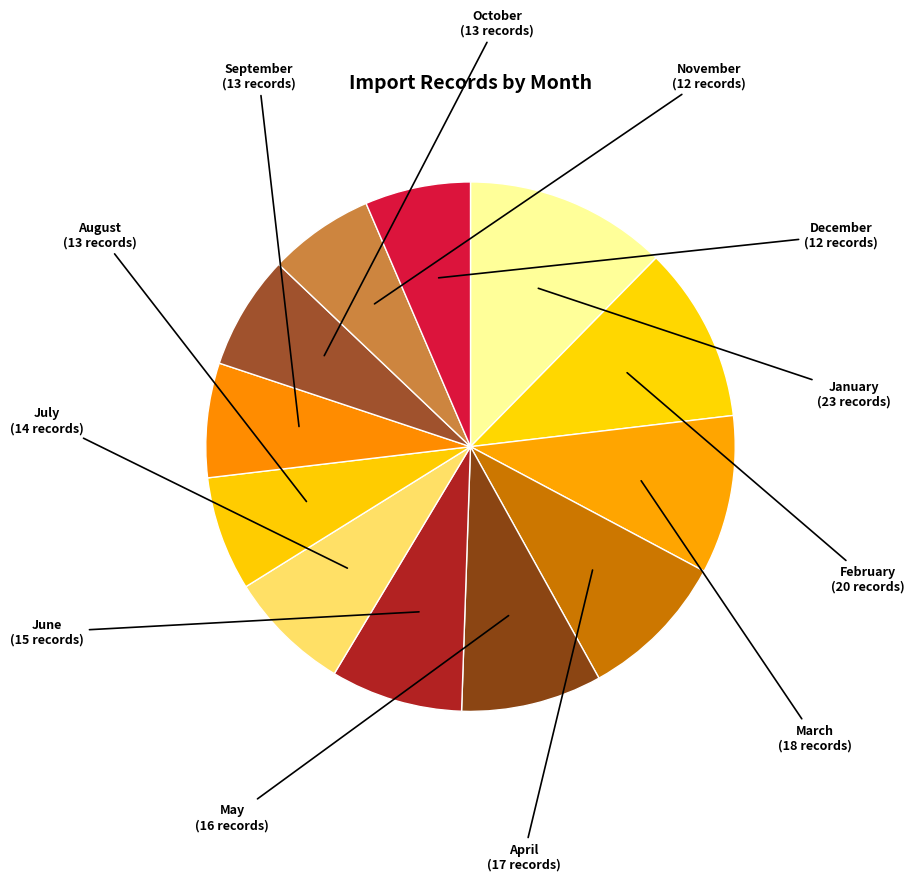

True or false: May accounts for 1% of the total.

False